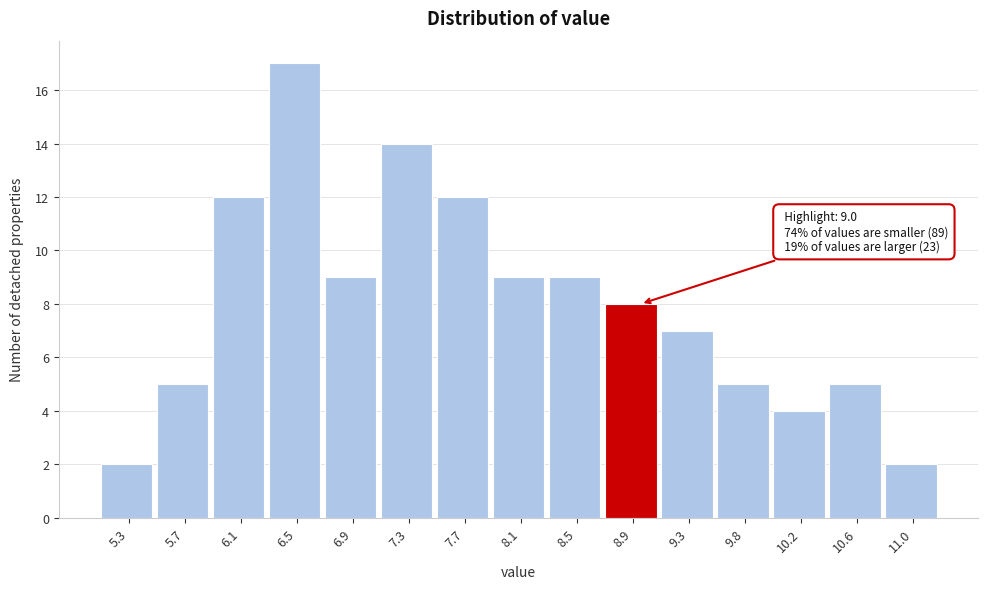

Which range on the x-axis has the tallest bar?

6.30 to 6.70